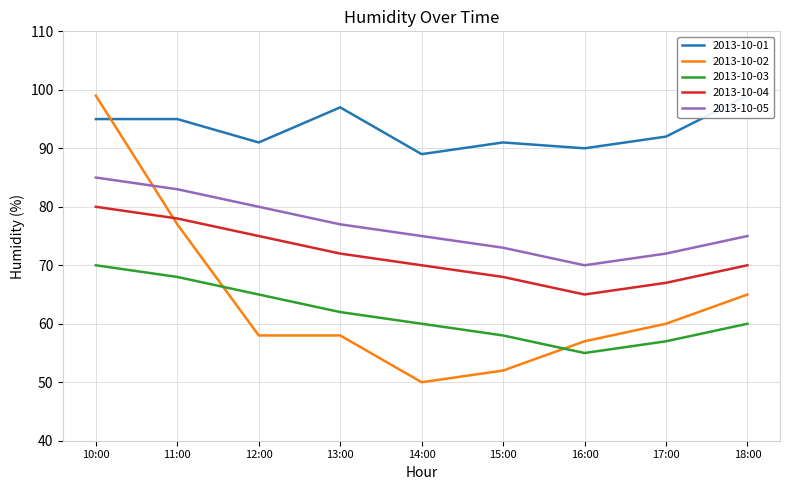

Reading right to left, transcribe all the data shown in this chart.

2013-10-01: 18:00=99	17:00=92	16:00=90	15:00=91	14:00=89	13:00=97	12:00=91	11:00=95	10:00=95
2013-10-02: 18:00=65	17:00=60	16:00=57	15:00=52	14:00=50	13:00=58	12:00=58	11:00=77	10:00=99
2013-10-03: 18:00=60	17:00=57	16:00=55	15:00=58	14:00=60	13:00=62	12:00=65	11:00=68	10:00=70
2013-10-04: 18:00=70	17:00=67	16:00=65	15:00=68	14:00=70	13:00=72	12:00=75	11:00=78	10:00=80
2013-10-05: 18:00=75	17:00=72	16:00=70	15:00=73	14:00=75	13:00=77	12:00=80	11:00=83	10:00=85